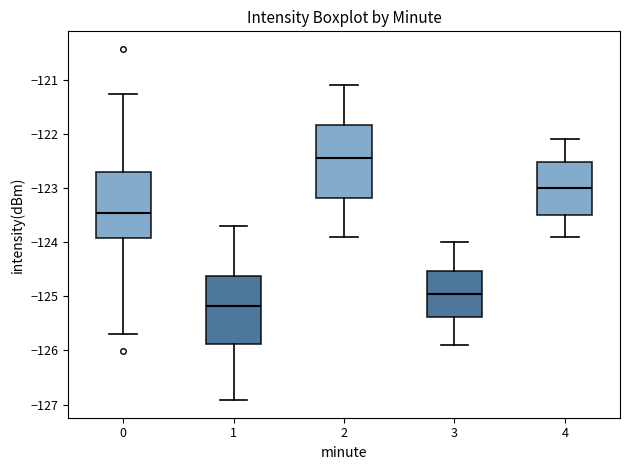

Reading left to right, read every box against the y-axis: the position of its median line, the range the box covers, and the ends of its whiskers. The values are not printed on the chart, so give them approximately, as read against the axis.

0: median -123.5, box -123.9 to -122.7, whiskers -125.7 to -121.3
1: median -125.2, box -125.9 to -124.6, whiskers -126.9 to -123.7
2: median -122.4, box -123.2 to -121.8, whiskers -123.9 to -121.1
3: median -124.9, box -125.4 to -124.5, whiskers -125.9 to -124.0
4: median -123.0, box -123.5 to -122.5, whiskers -123.9 to -122.1